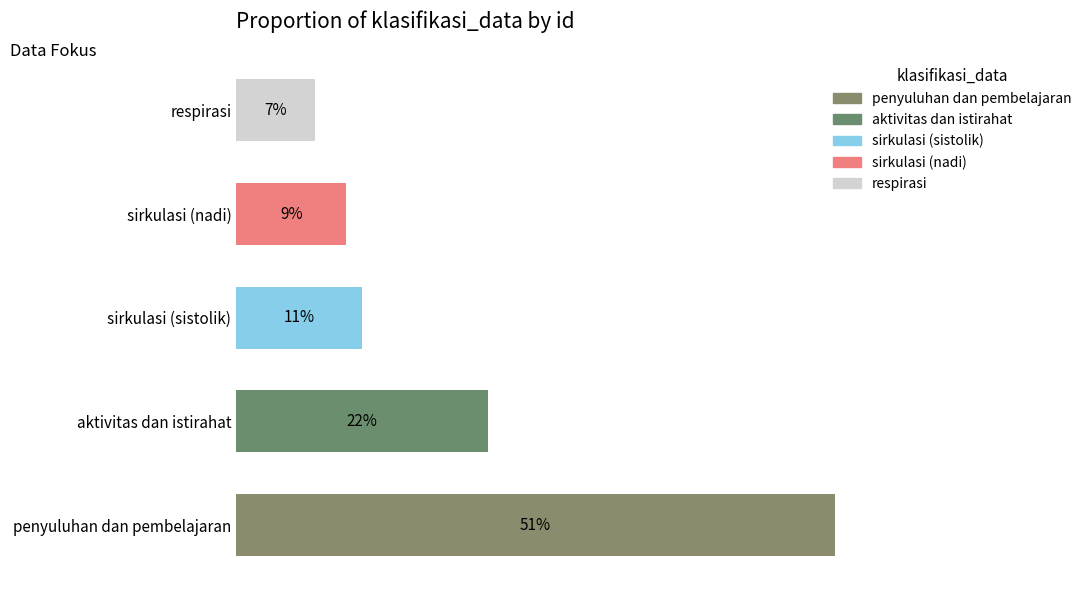

Does the chart contain any negative values?

No